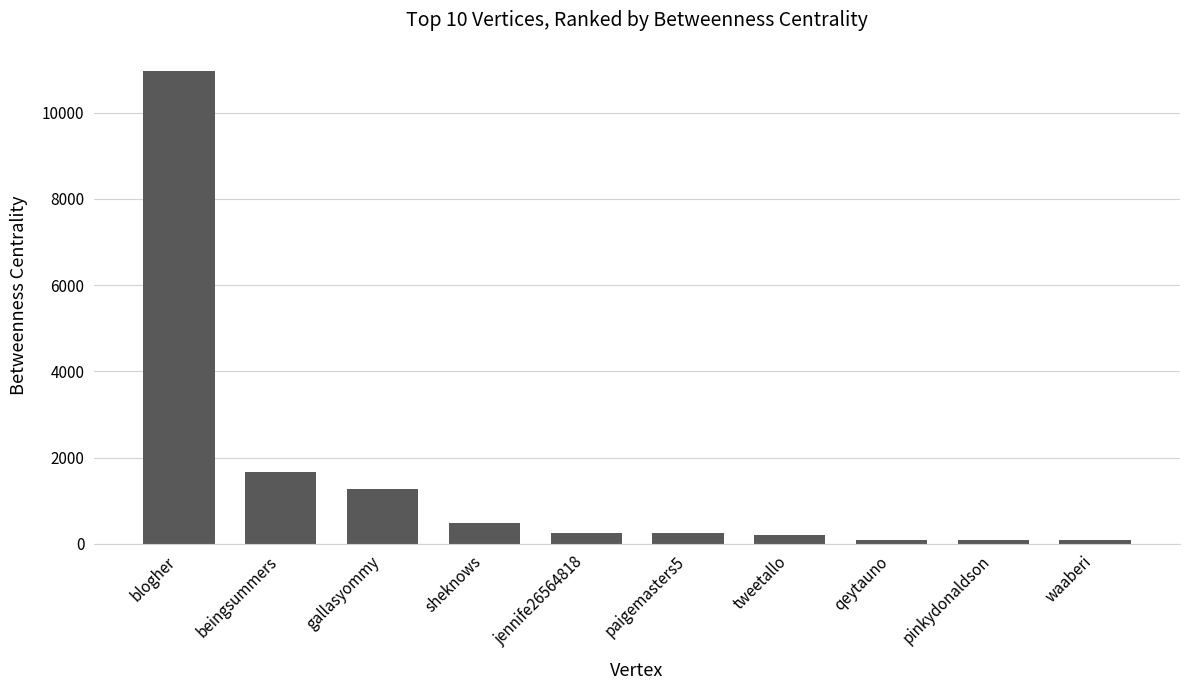

How many data points are above 250?

6